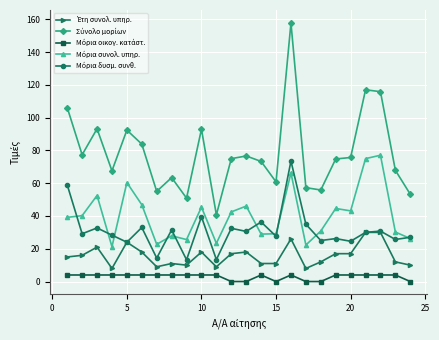

What is the maximum value shown in the chart?

157.8